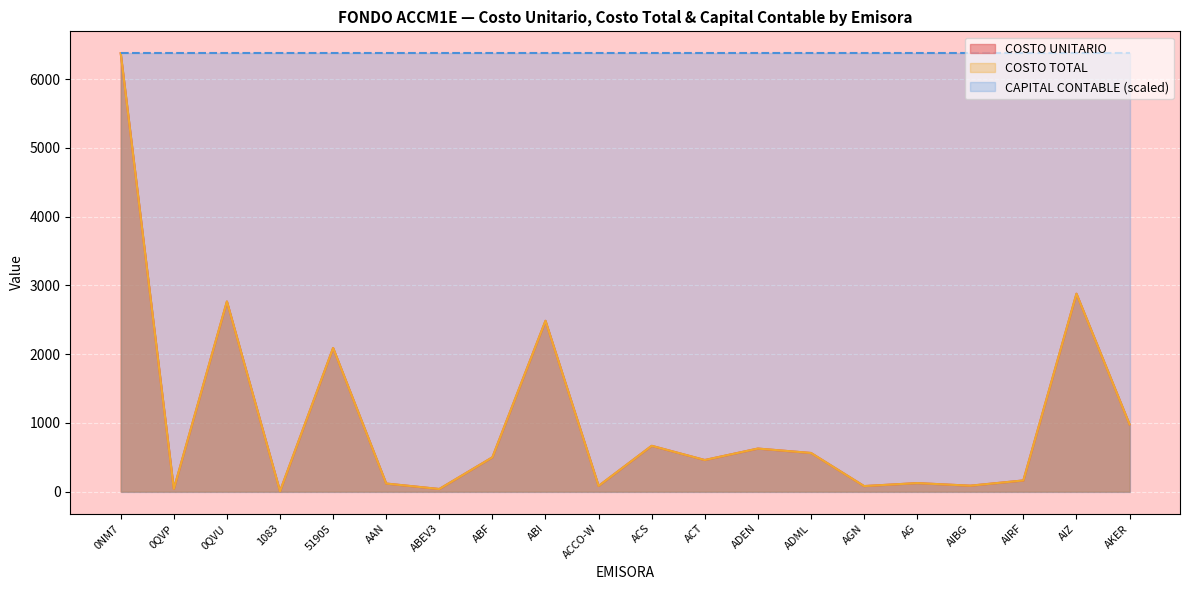

Is the value of CAPITAL CONTABLE (scaled) at ACT greater than the value of COSTO TOTAL at 51905?

Yes